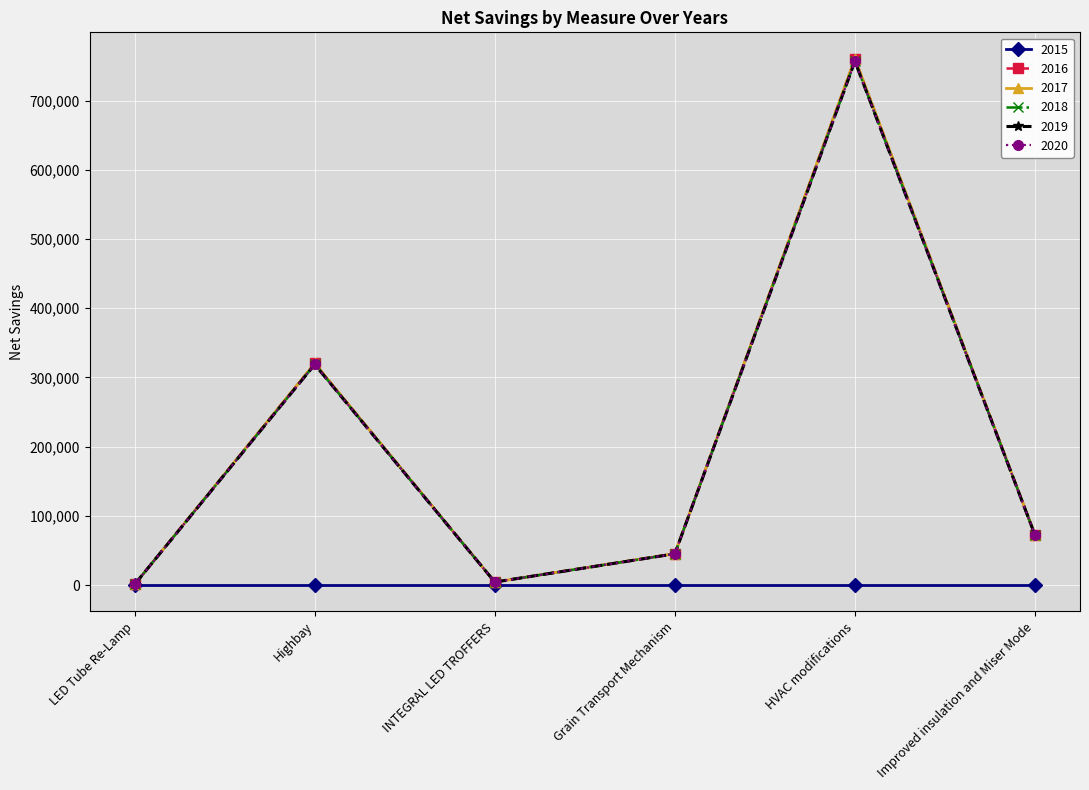

Is this an area chart (filled region under the line)?

No